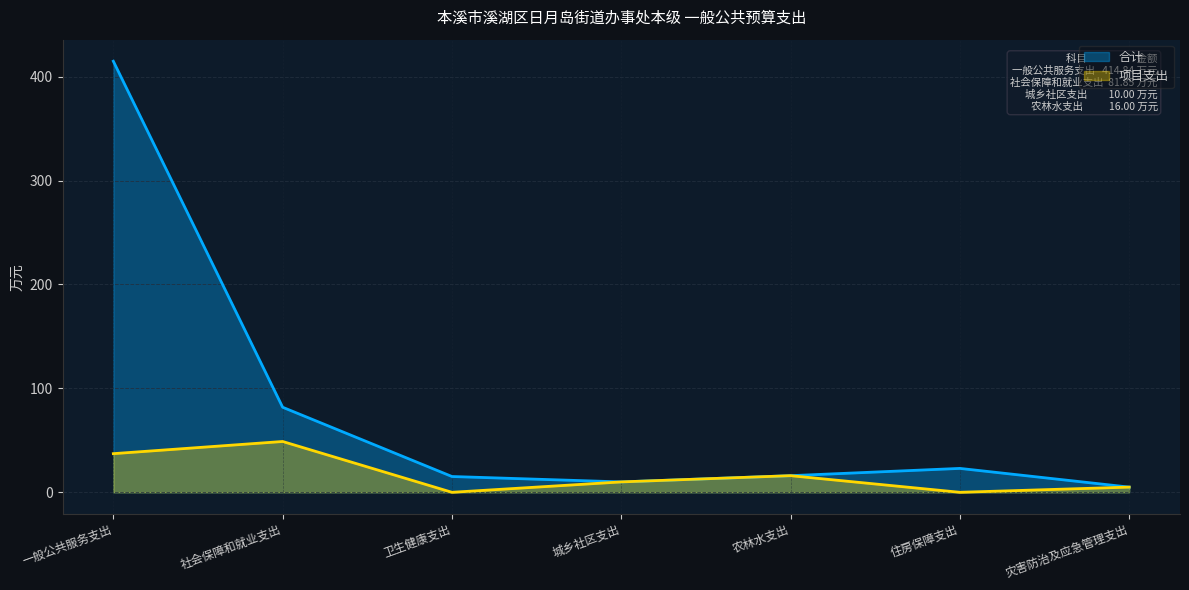

How many categories are shown in the chart?

7